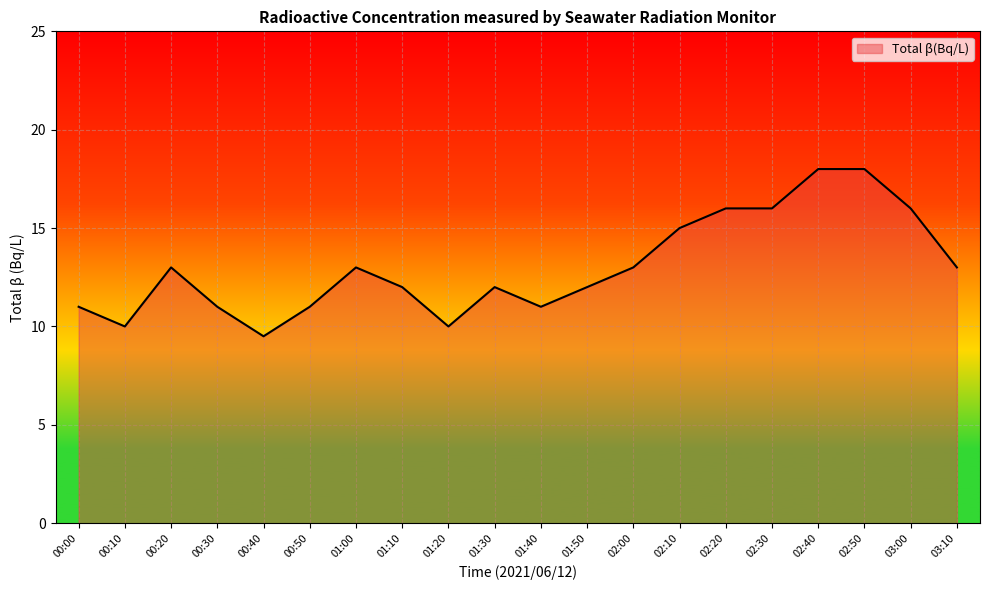

Reading left to right, extract all data points from this chart.

11.0	10.0	13.0	11.0	9.5	11.0	13.0	12.0	10.0	12.0	11.0	12.0	13.0	15.0	16.0	16.0	18.0	18.0	16.0	13.0